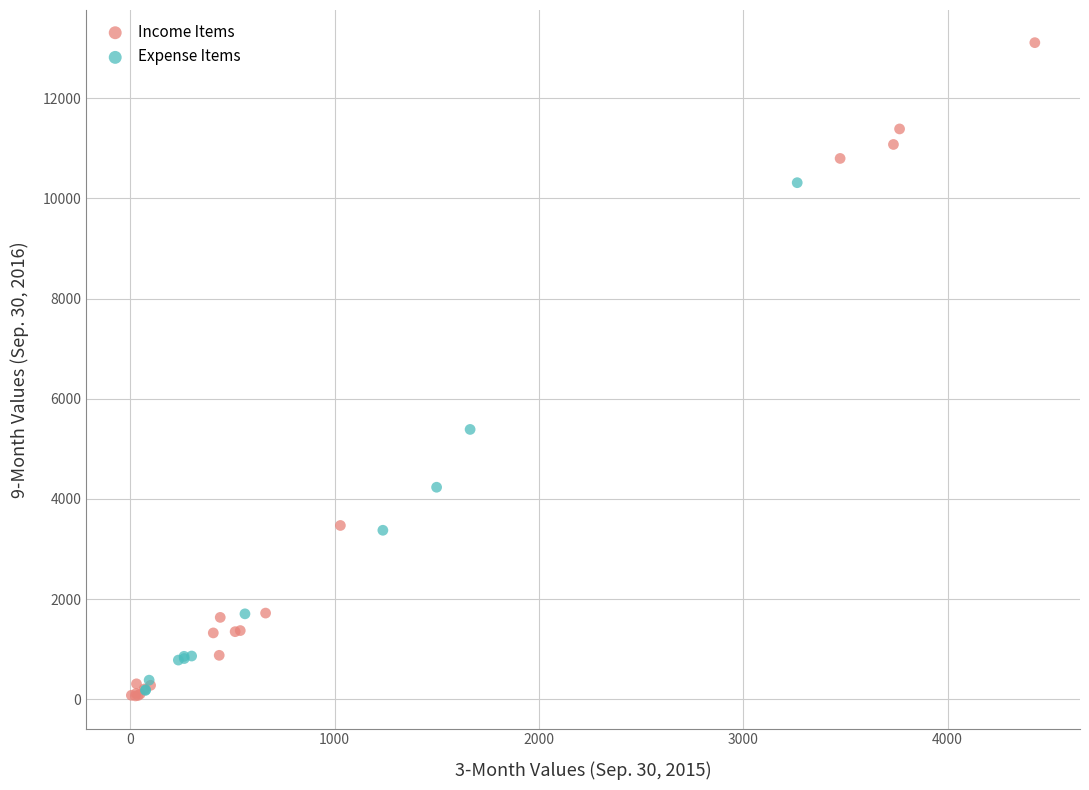

Which series has the largest Y range (max minus min)?

Income Items